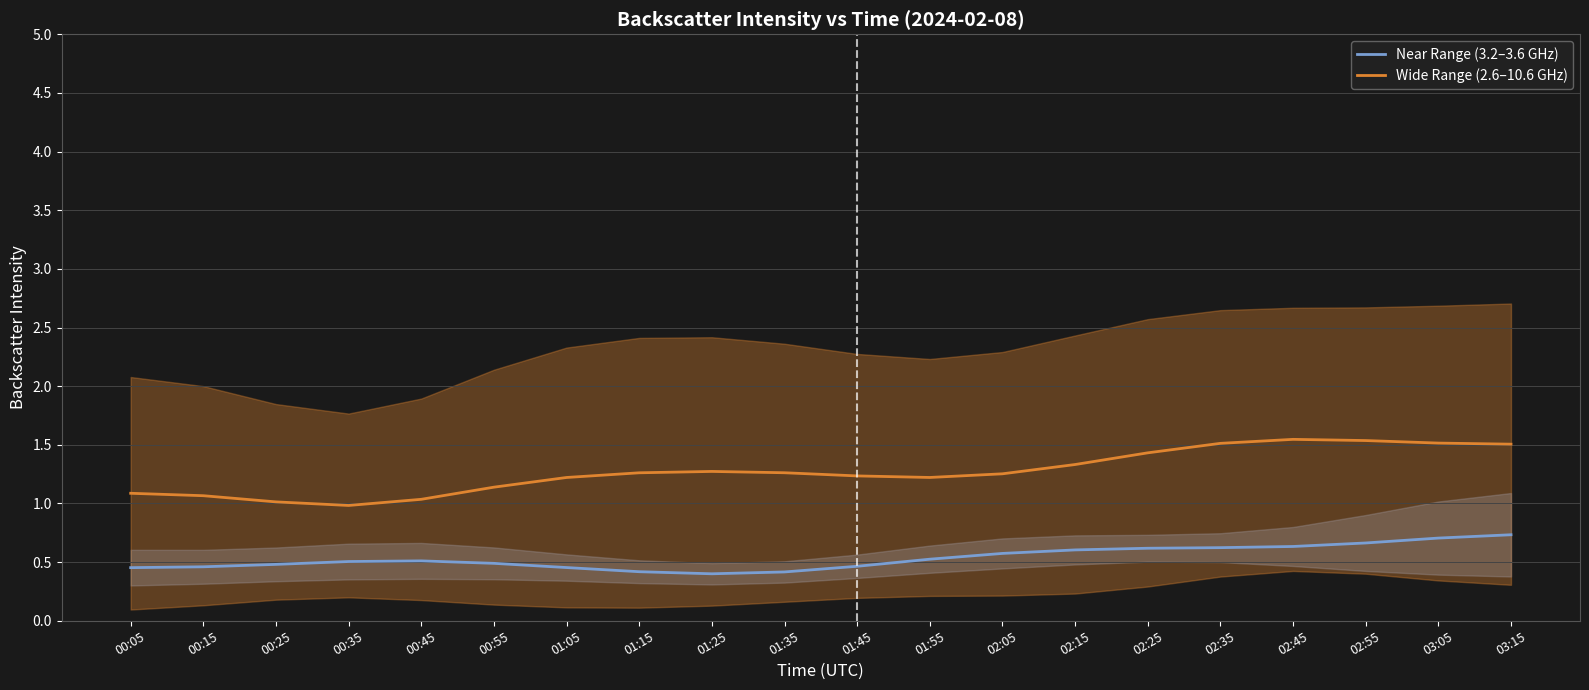

What are all the series names shown in the legend?

Near Range (3.2–3.6 GHz), Wide Range (2.6–10.6 GHz)